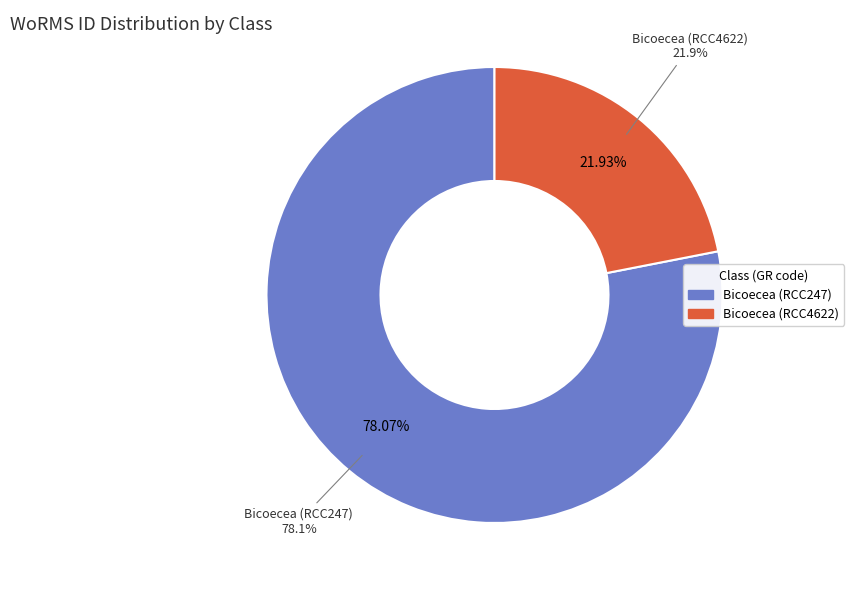

What percentage is the Bicoecea (RCC4622) slice, to the nearest percent?

22%